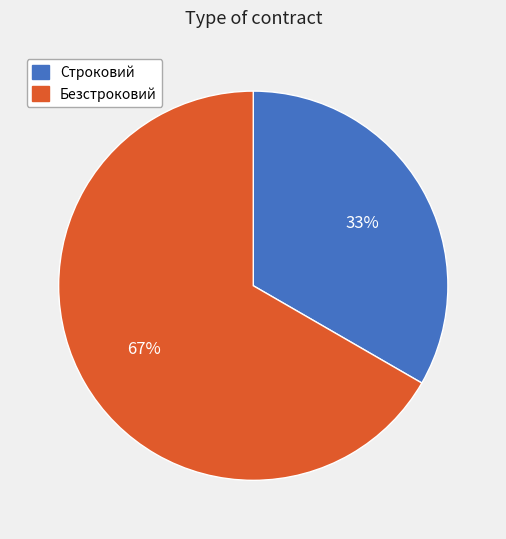

The Безстроковий slice represents 73% of the pie. True or false?

False